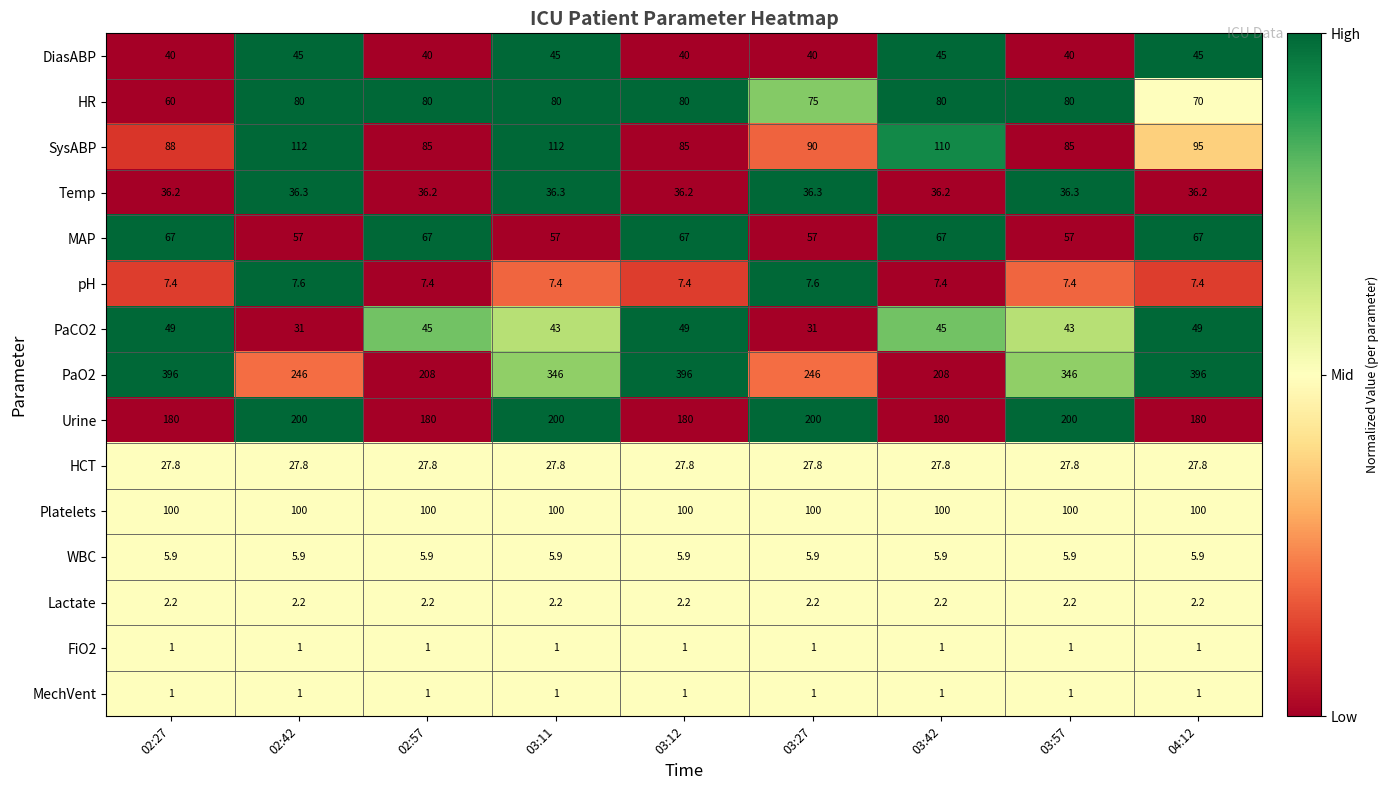

Which series has the largest range (max minus min)?

PaO2